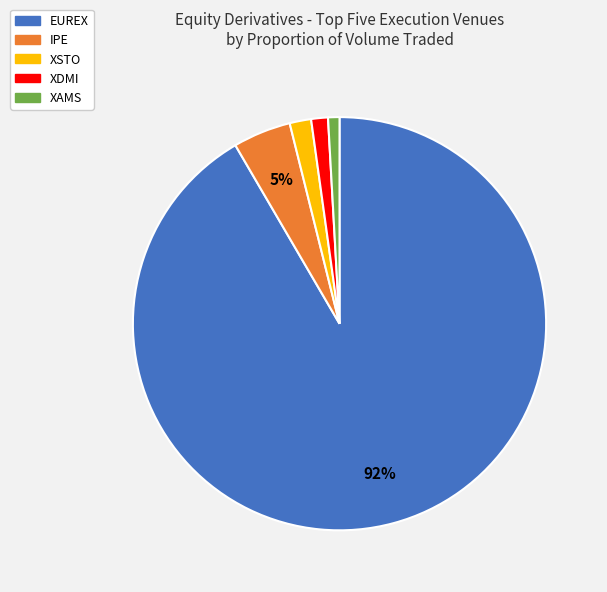

To the nearest percent, what percentage of the pie is XAMS?

1%